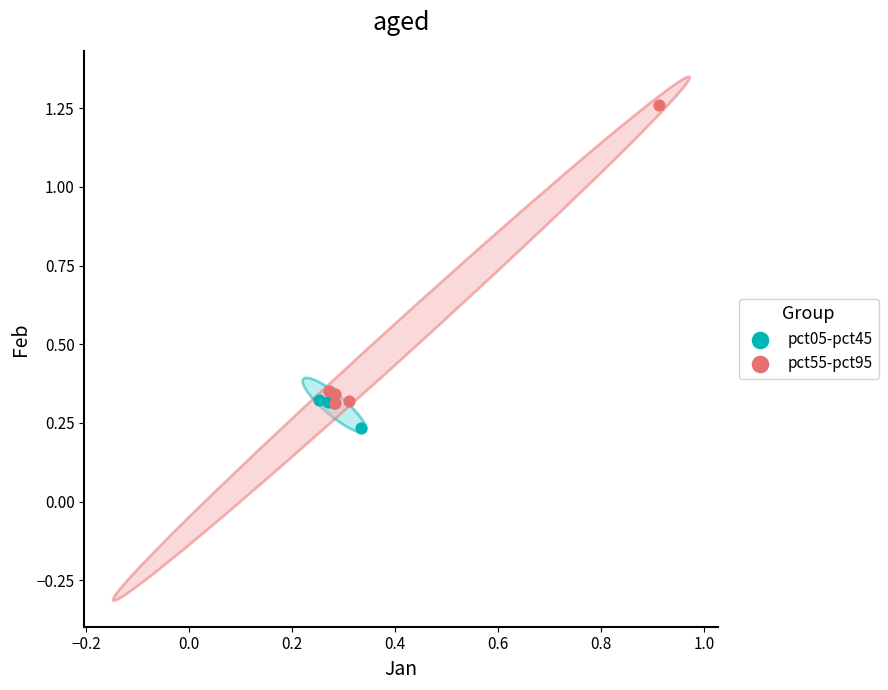

Which series reaches the maximum Y coordinate?

pct55-pct95